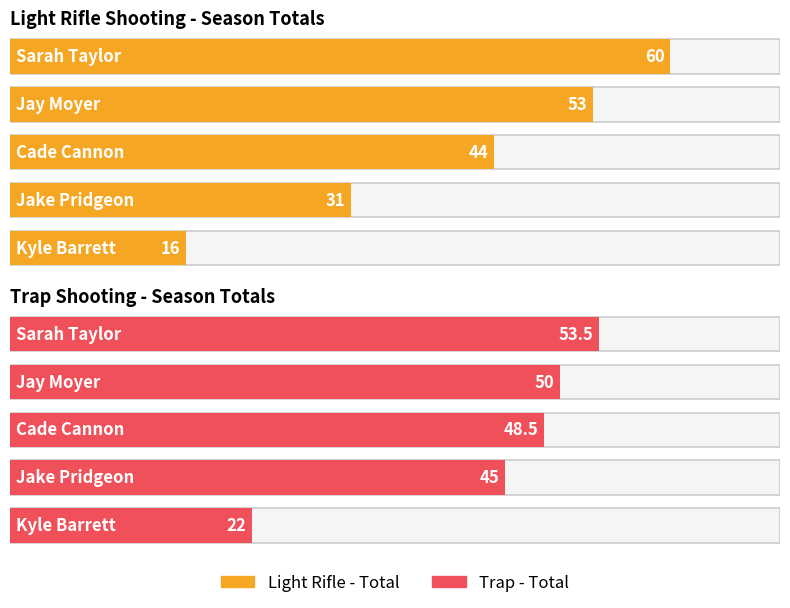

Between Sarah Taylor and Jay Moyer, which series saw the biggest shift?

Light Rifle - Total